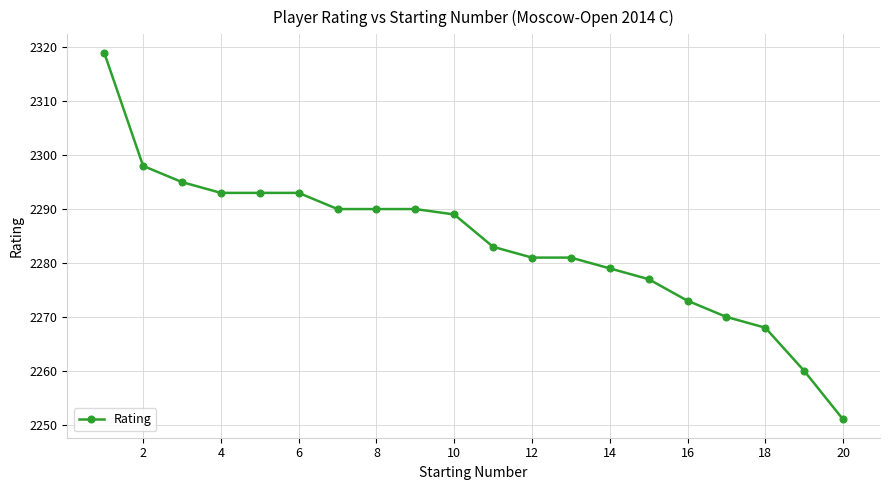

What is the difference between the second highest and minimum values?

47